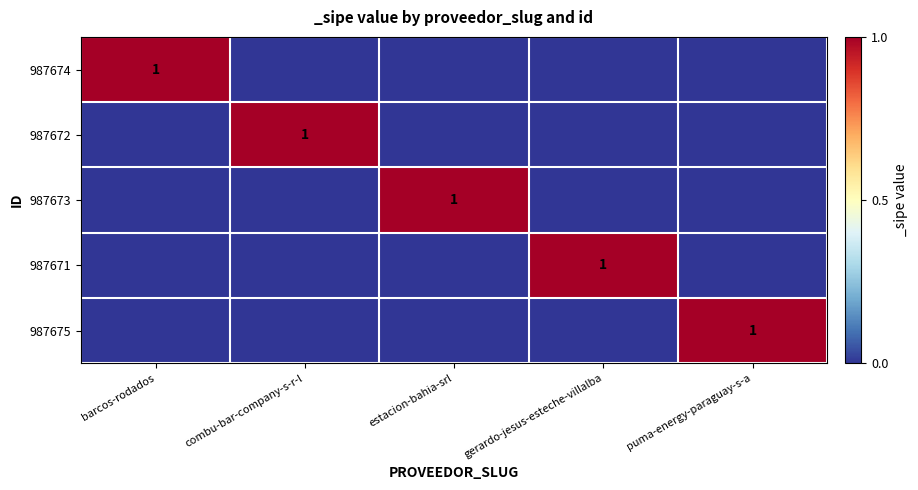

The value of 987671 at gerardo-jesus-esteche-villalba is 1. True or false?

True